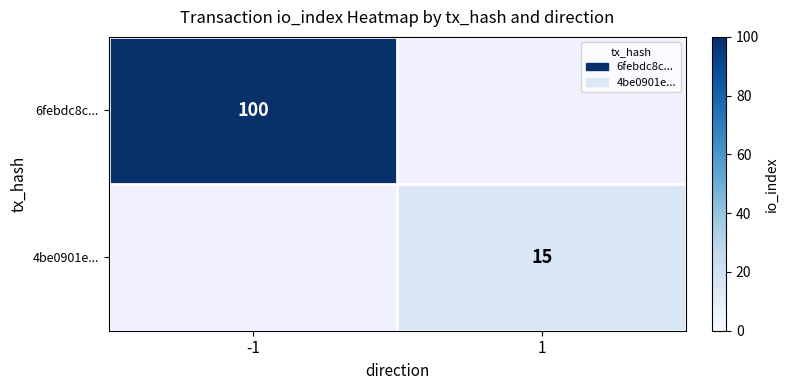

Is it true that 4be0901e... equals 15 at 1?

True